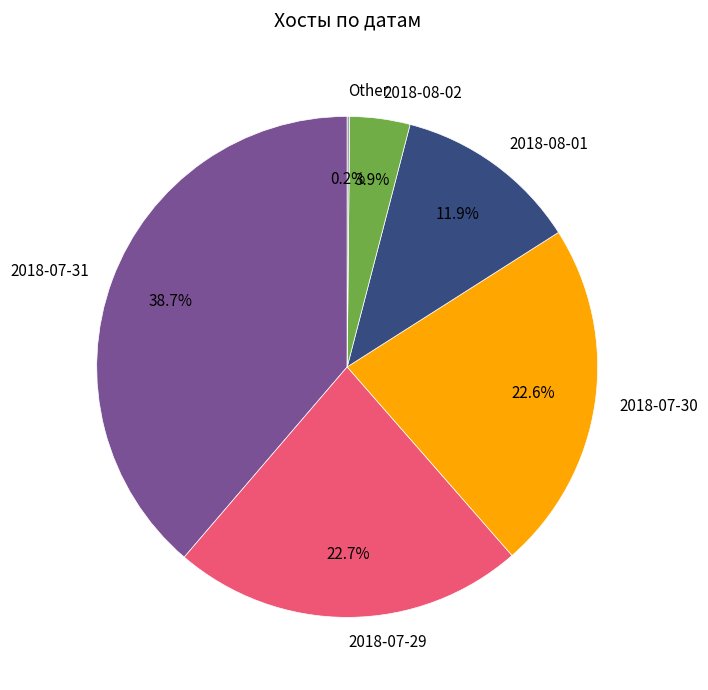

Between 2018-07-31 and 2018-08-01, which is larger?

2018-07-31